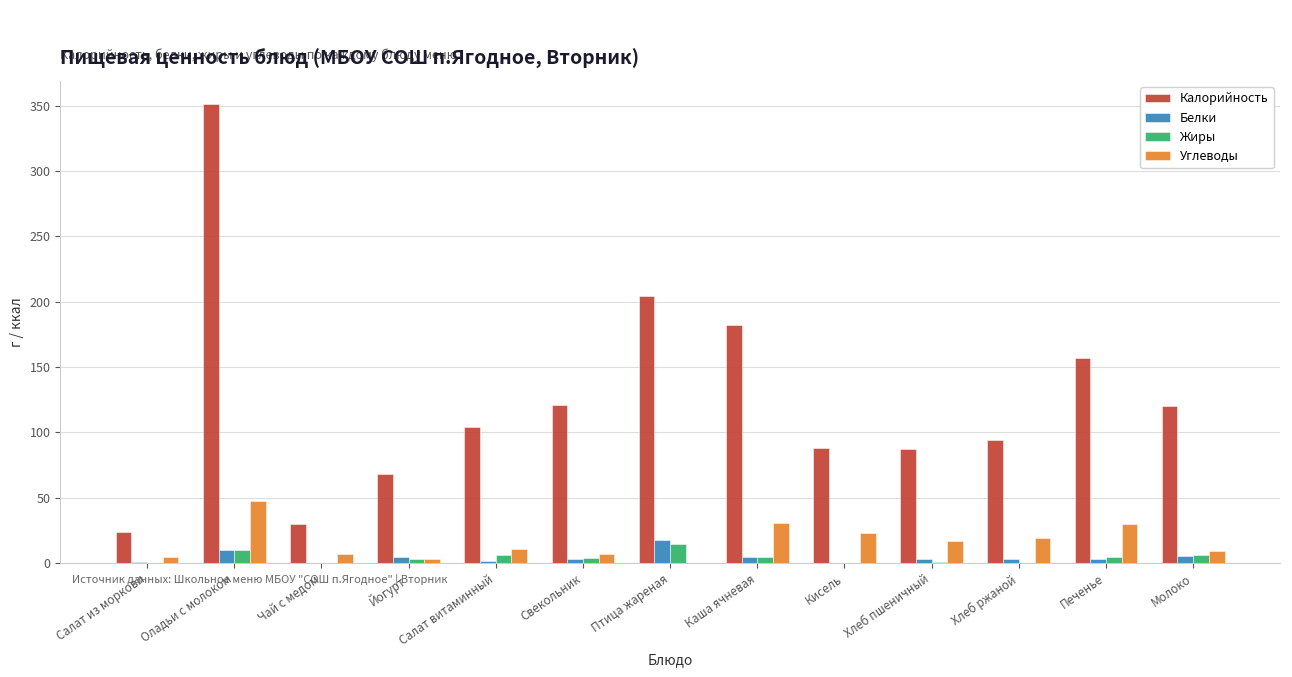

What are all the series names shown in the legend?

Калорийность, Белки, Жиры, Углеводы